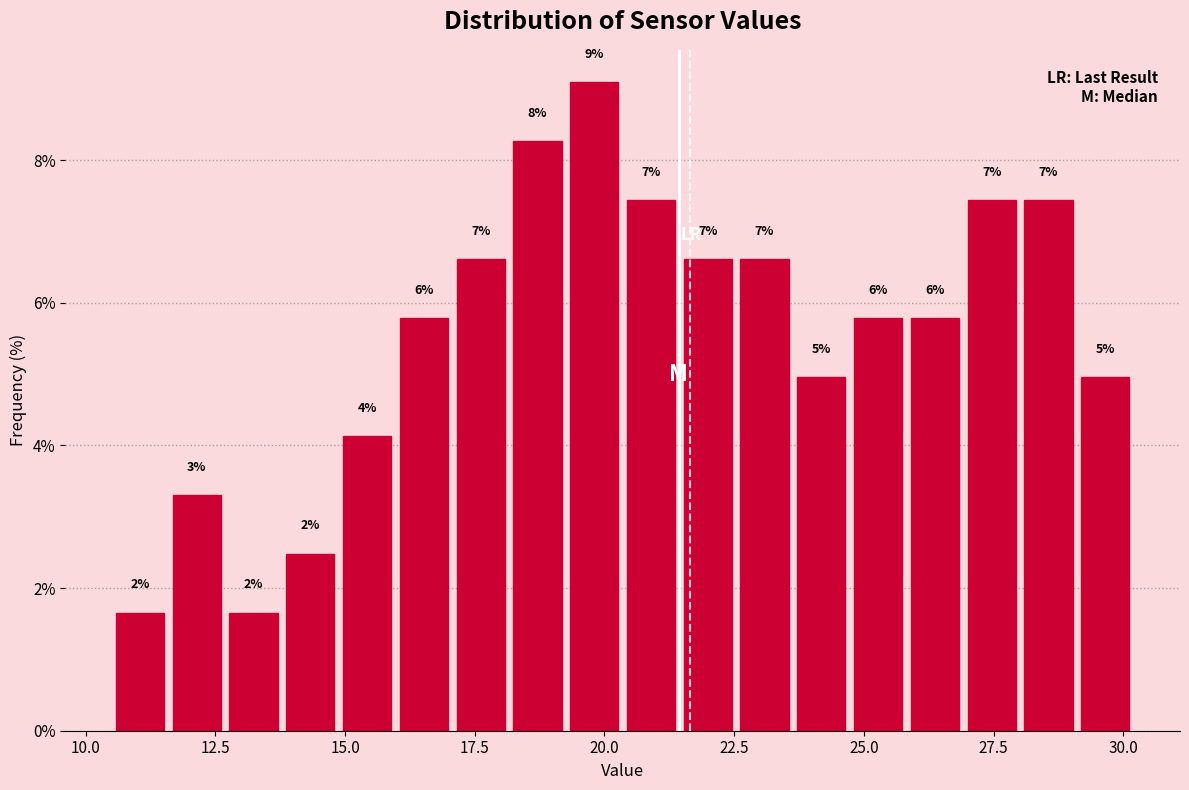

Around what value on the x-axis is the tallest bar? Give the approximate position of its centre, as read against the axis.

20.0